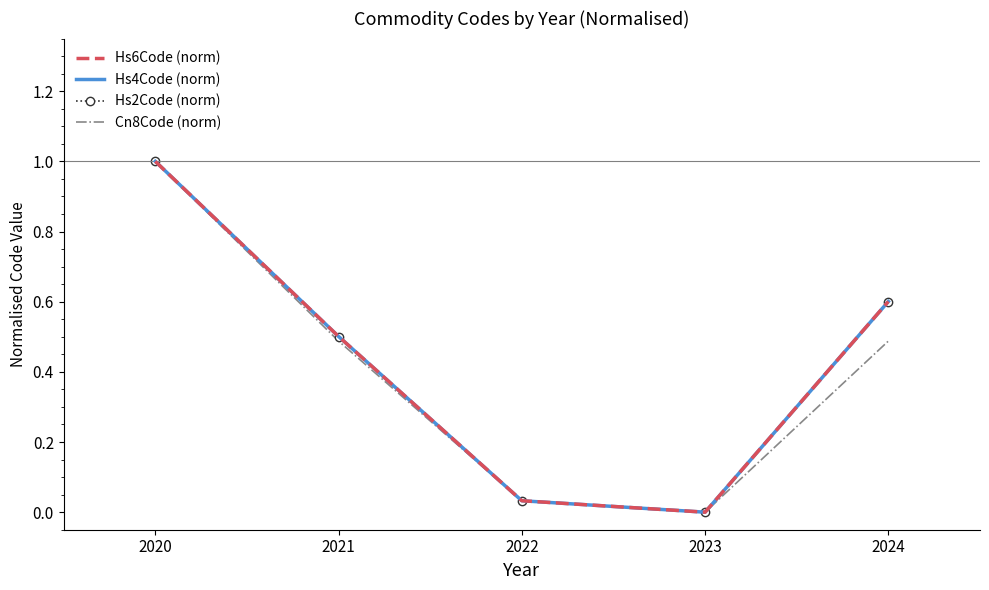

What is the total value across all series at 2021?

2.0